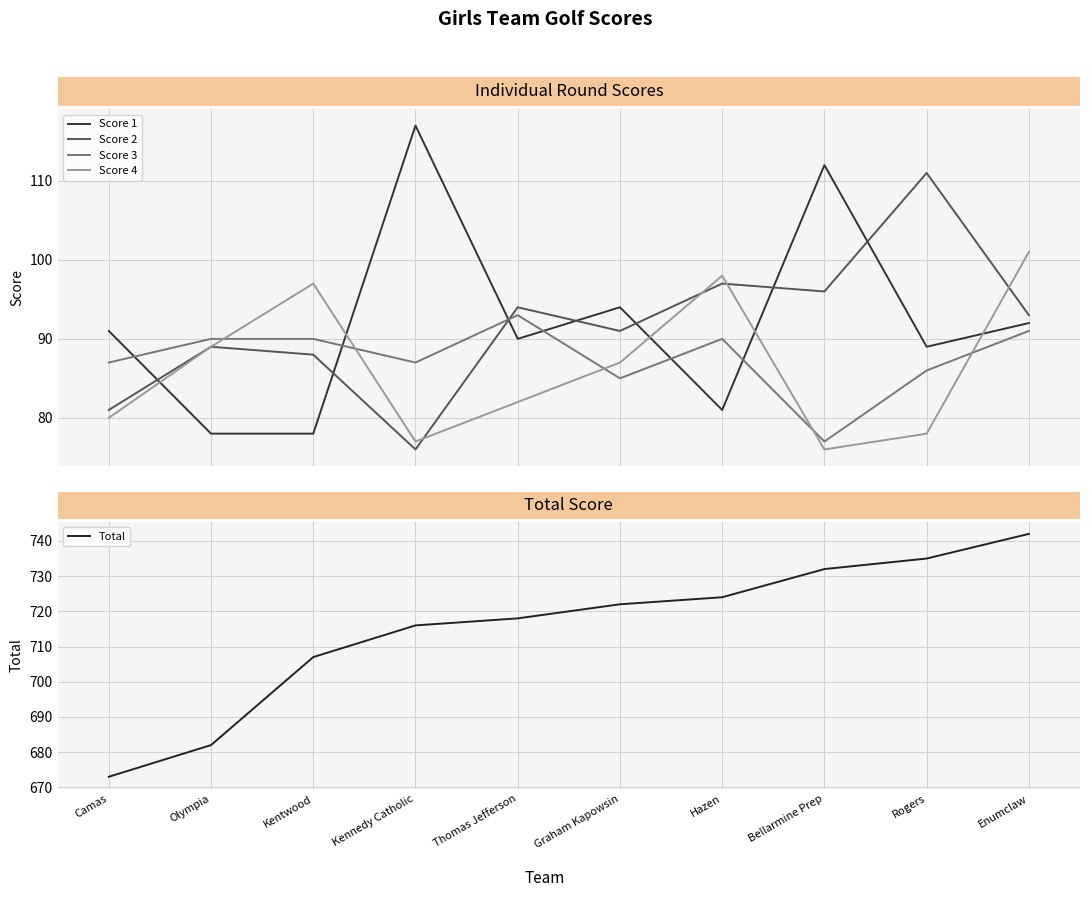

How many lines are shown in the chart?

5